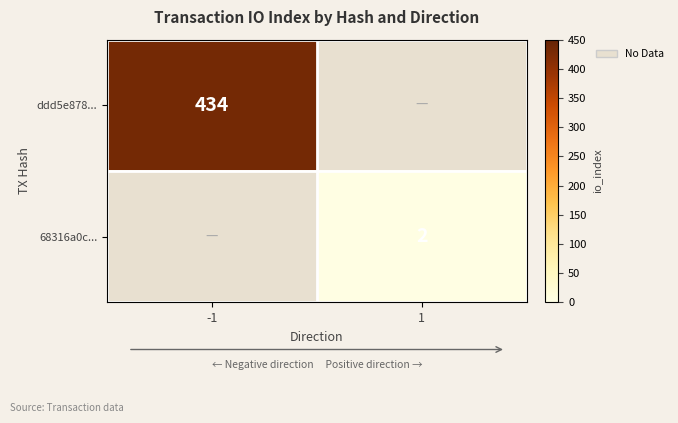

Is it true that ddd5e878... equals 140.7 at -1?

False